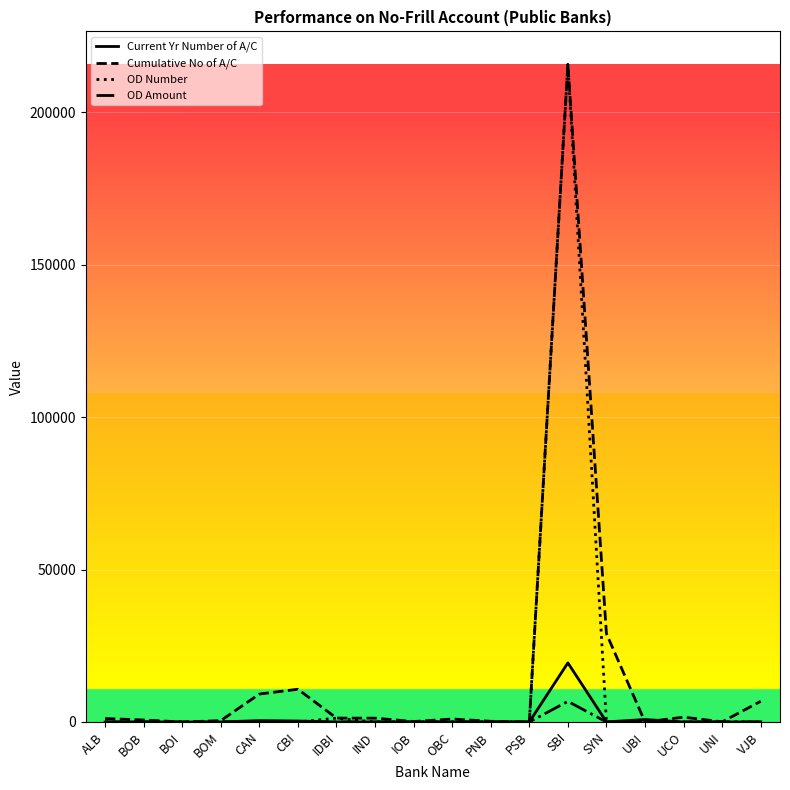

What value does the Current Yr Number of A/C series have at IND?

20.0